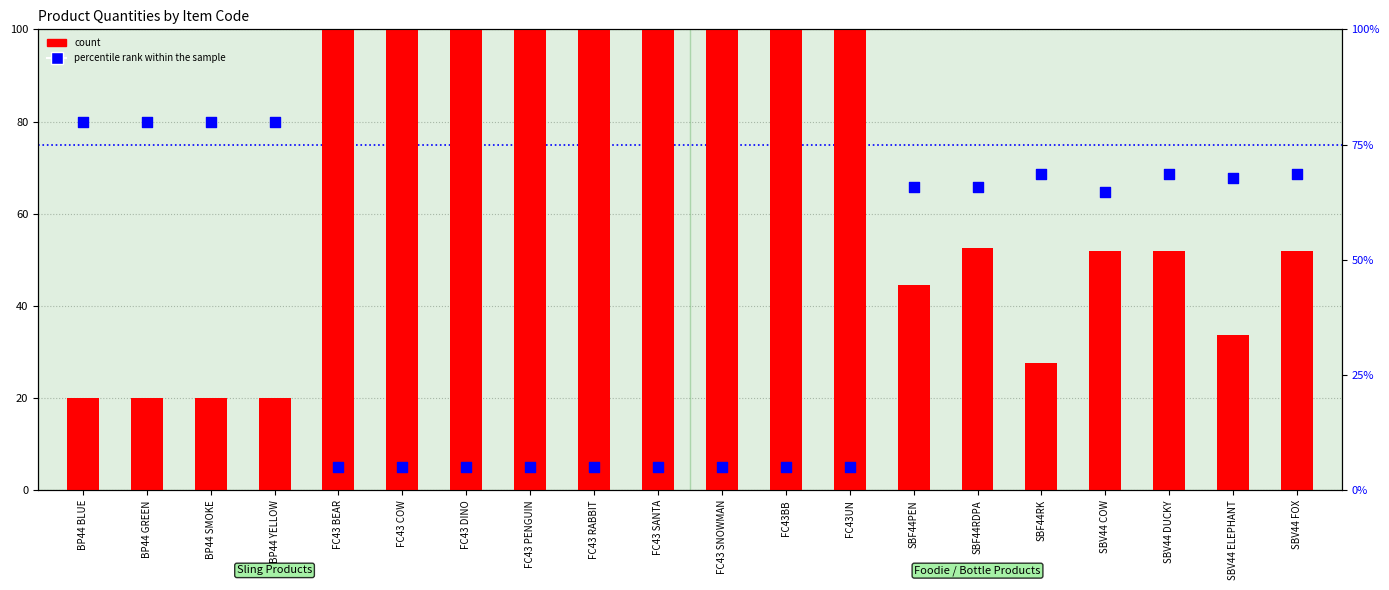

At how many categories does at least one series exceed 64?

20